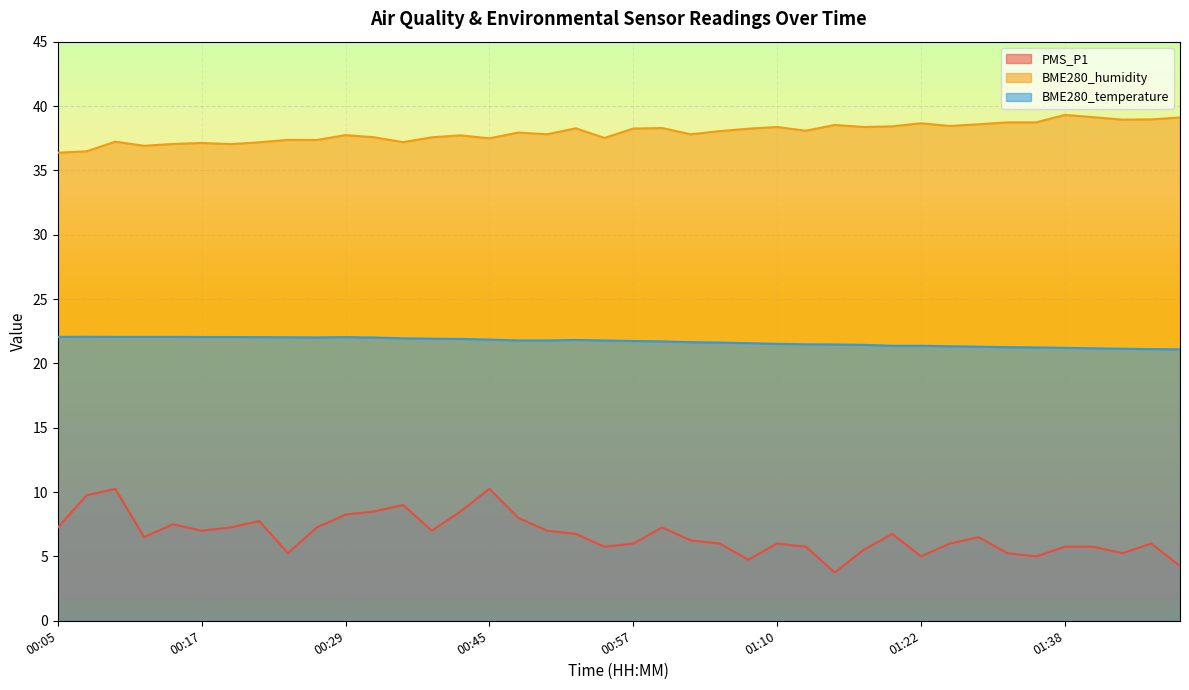

What is the label of the 20th point from the left?

00:55